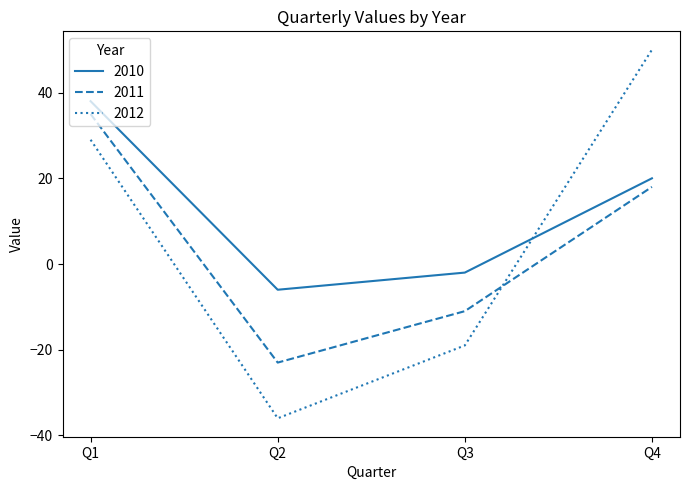

Where is the first local minimum for 2012?

Q2